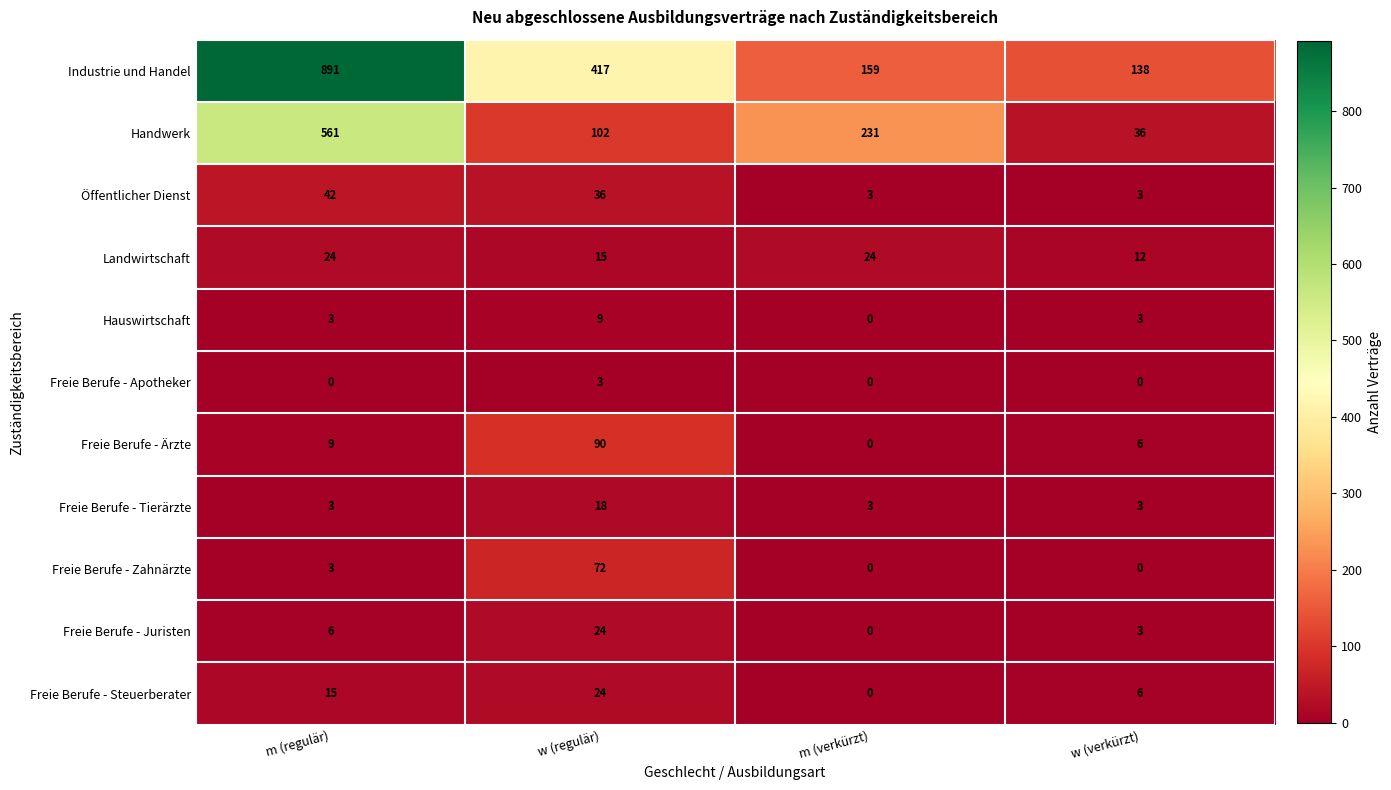

What is the difference between the maximum and minimum values in the Freie Berufe - Tierärzte series?

15